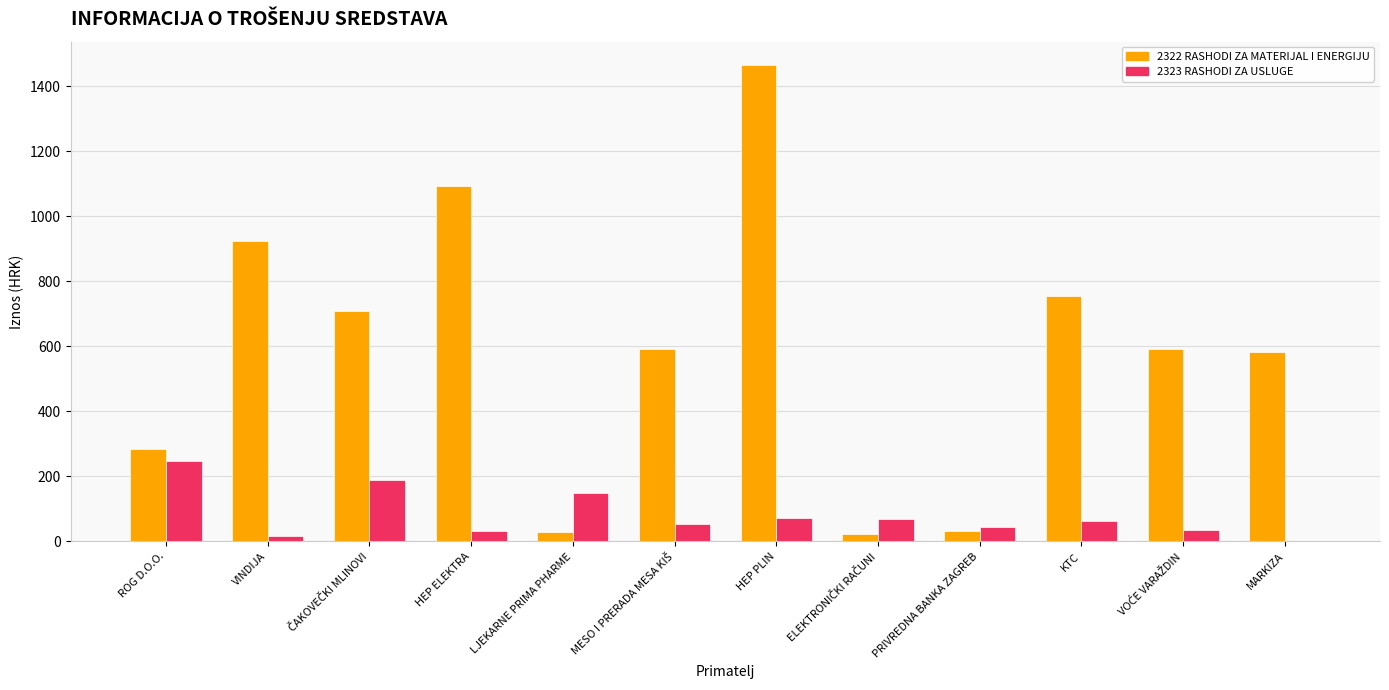

What is the approximate value of 2323 RASHODI ZA USLUGE at PRIVREDNA BANKA ZAGREB?

43.8